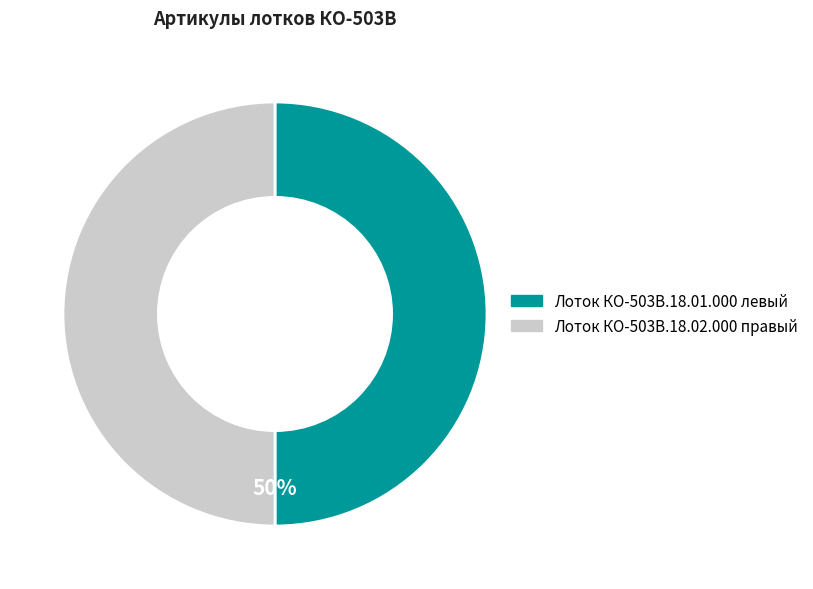

To the nearest percent, what percentage of the pie is Лоток КО-503В.18.02.000 правый?

50%